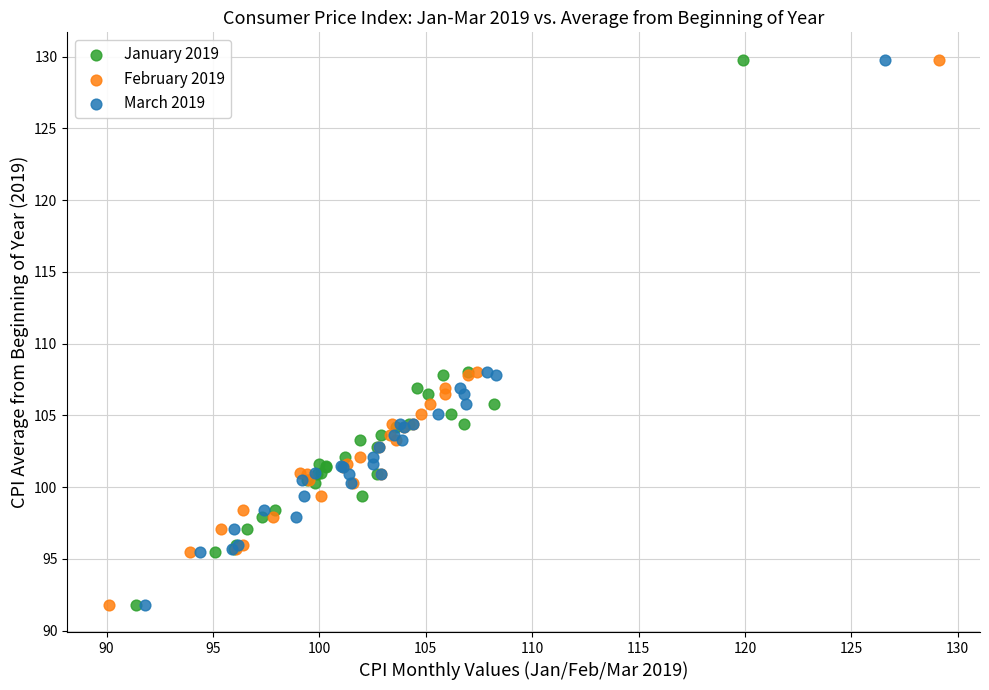

What are all the series names shown in the legend?

January 2019, February 2019, March 2019